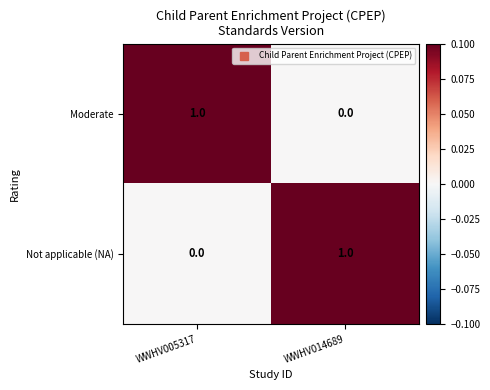

Is it true that Moderate equals 0 at WWHV014689?

True